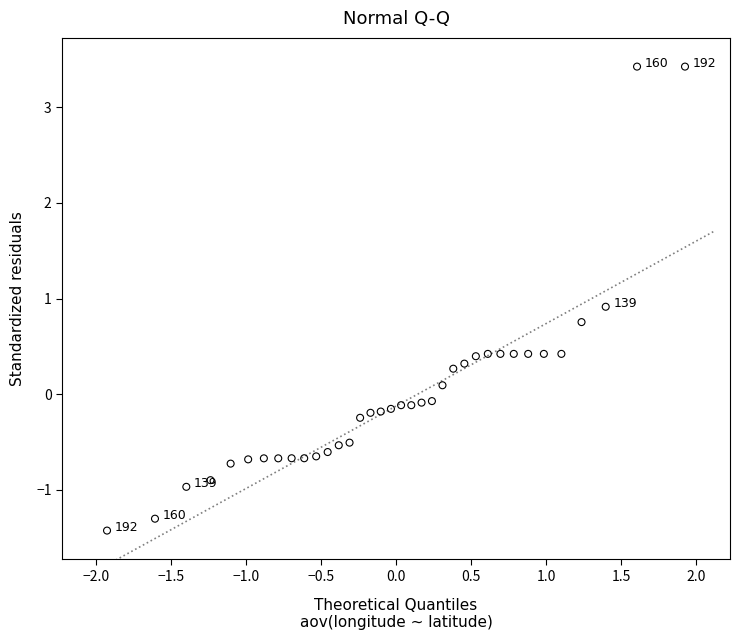

What is the range of Y values (max minus min)?

4.8